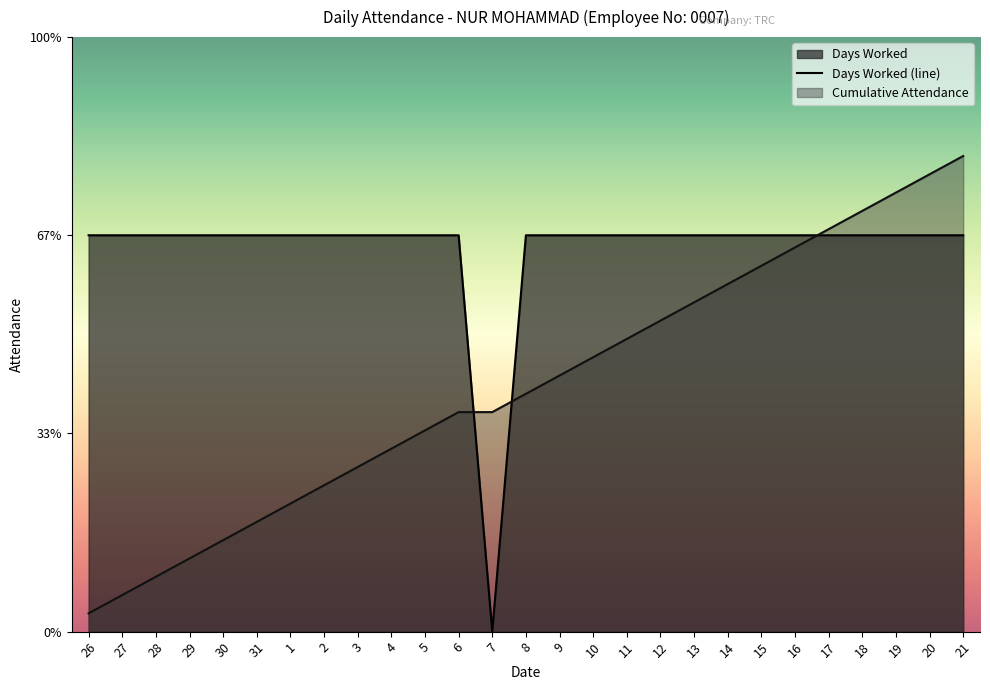

What is the sum of all values?

26